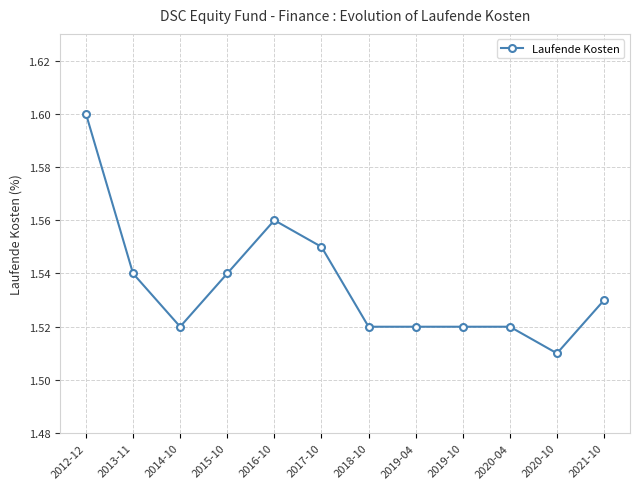

How many data points does each series have?

12